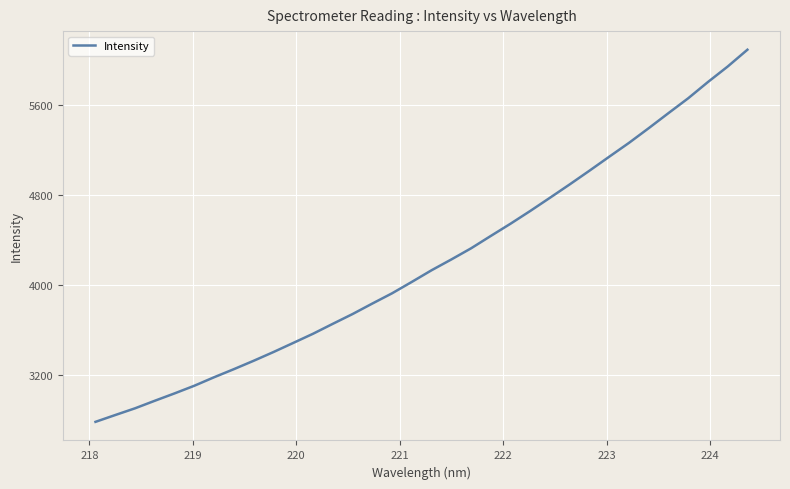

What is the maximum value shown in the chart?

6089.5